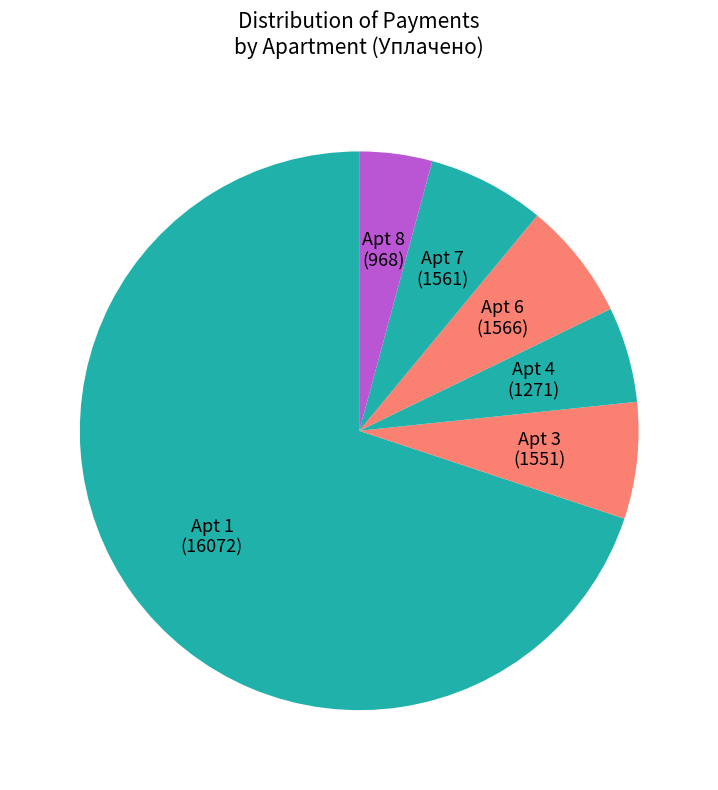

Combined, do Apt 3 (1551) and Apt 4 (1271) account for over 50%?

No